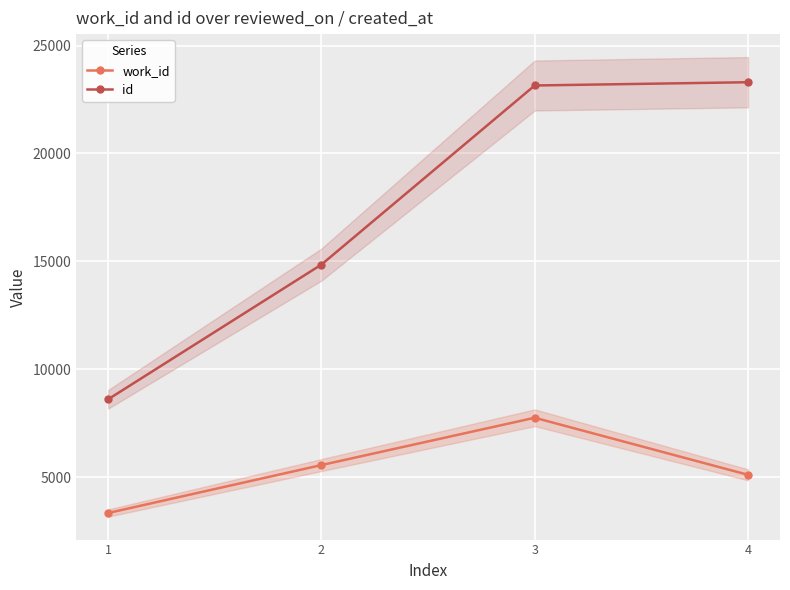

What is the average value of the work_id series?

5439